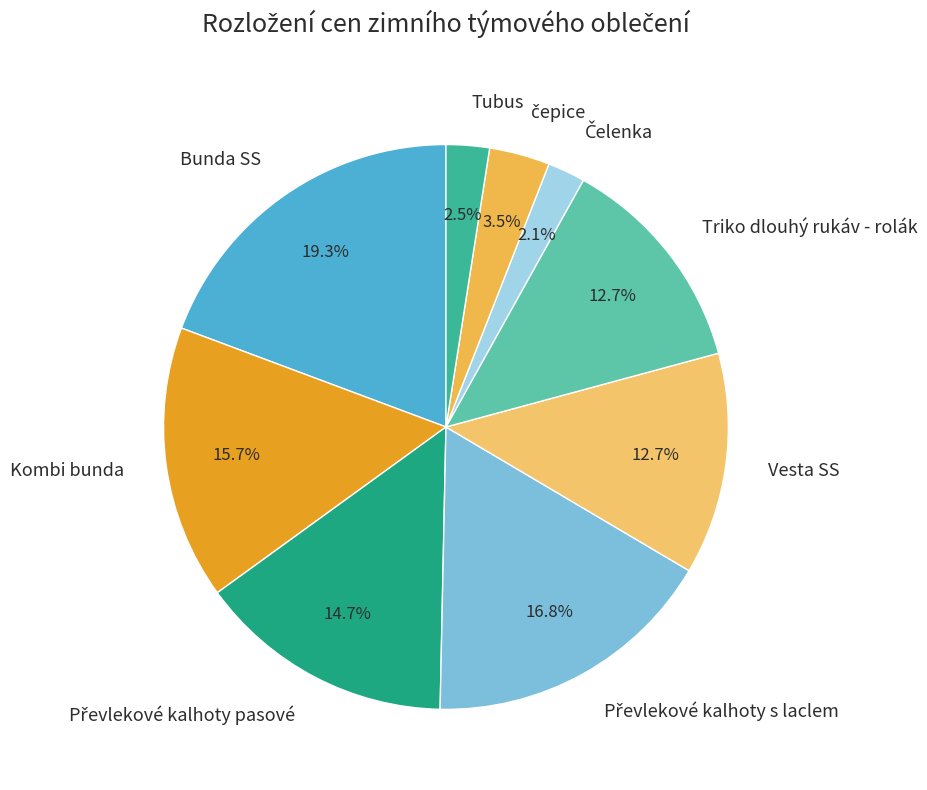

What is the total percentage of Vesta SS and Kombi bunda?

28.4%